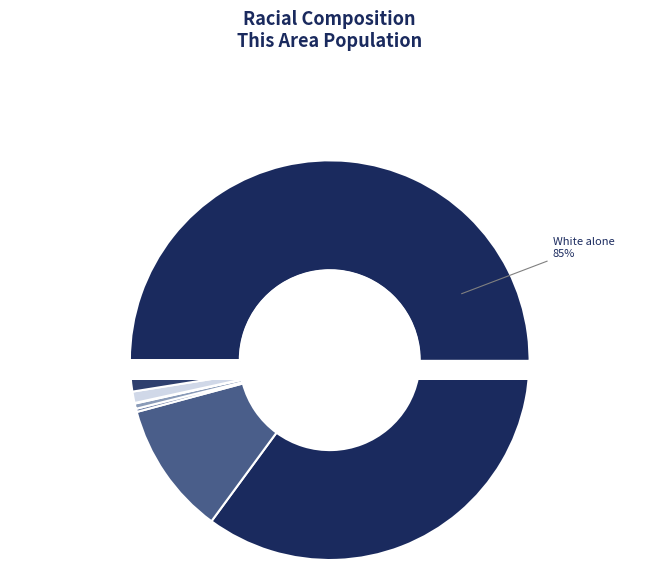

What is the change in value from American Indian and Alaska Native to Asian alone?

+192